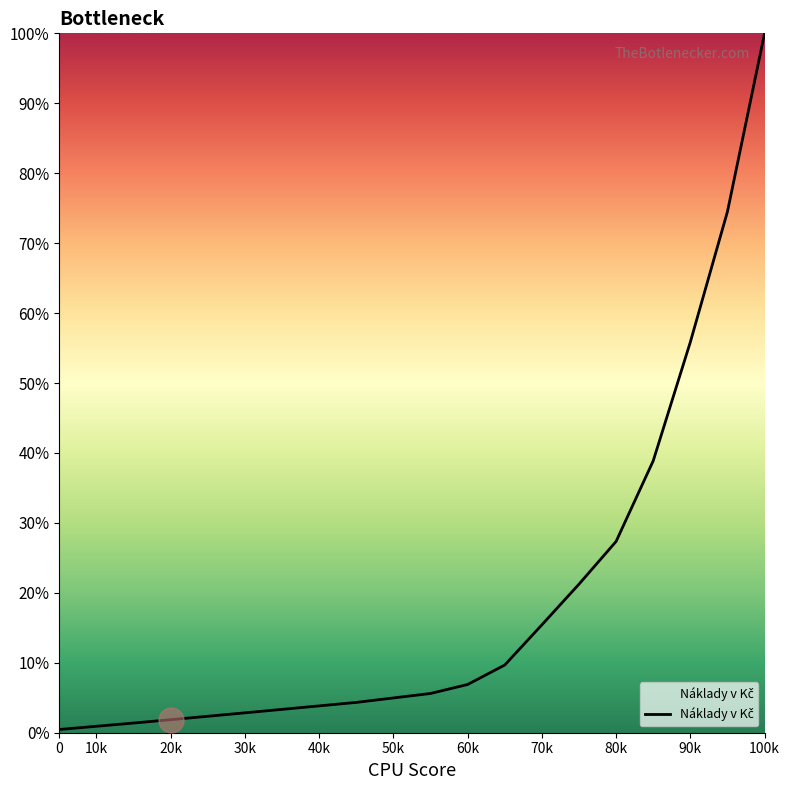

What is the greatest value displayed?

100.0